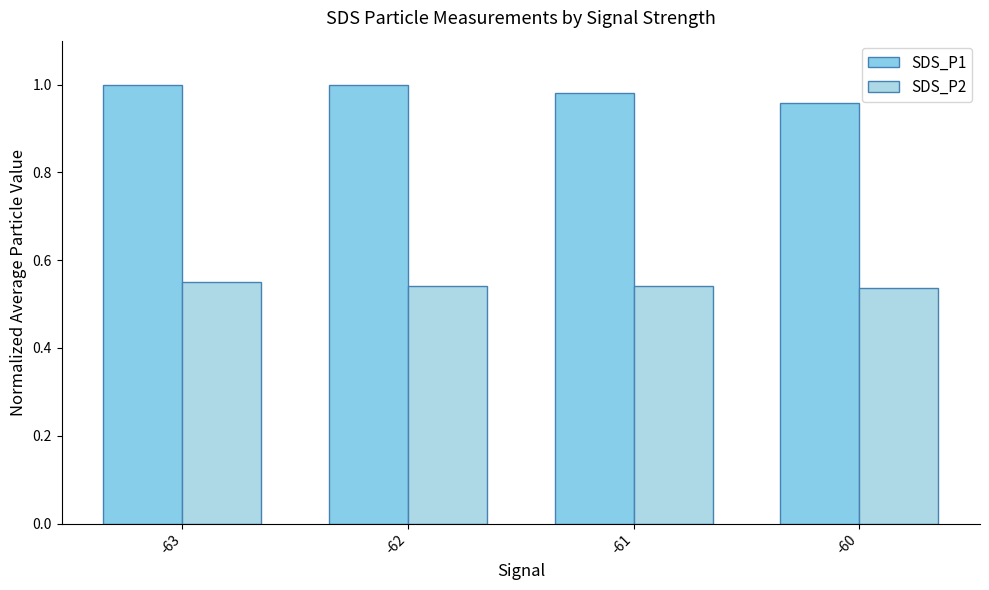

What is the maximum value shown in the chart?

1.0